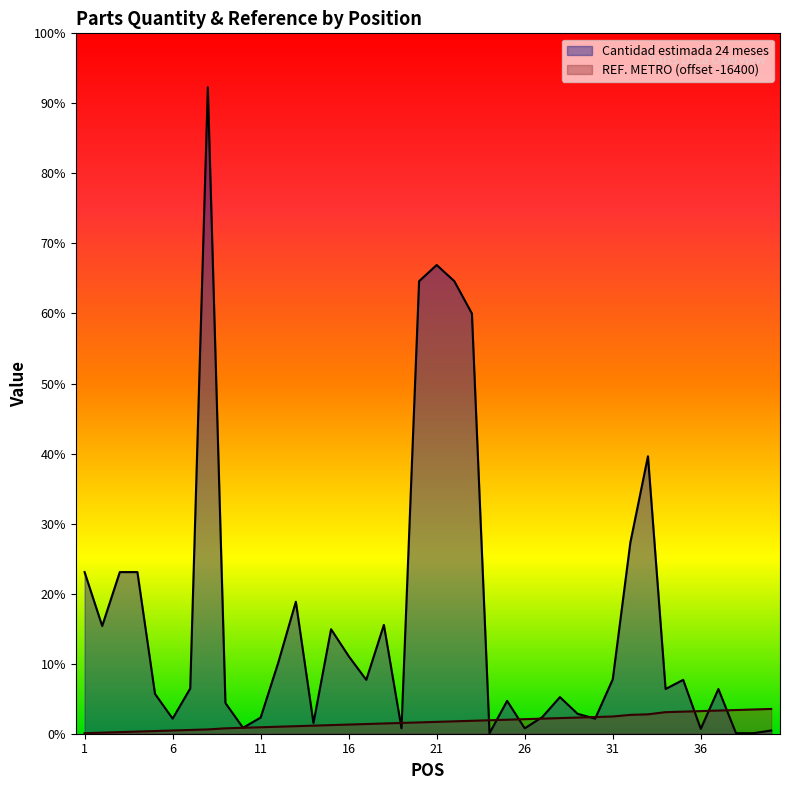

Is it true that Cantidad estimada 24 meses equals 73 at 13?

False